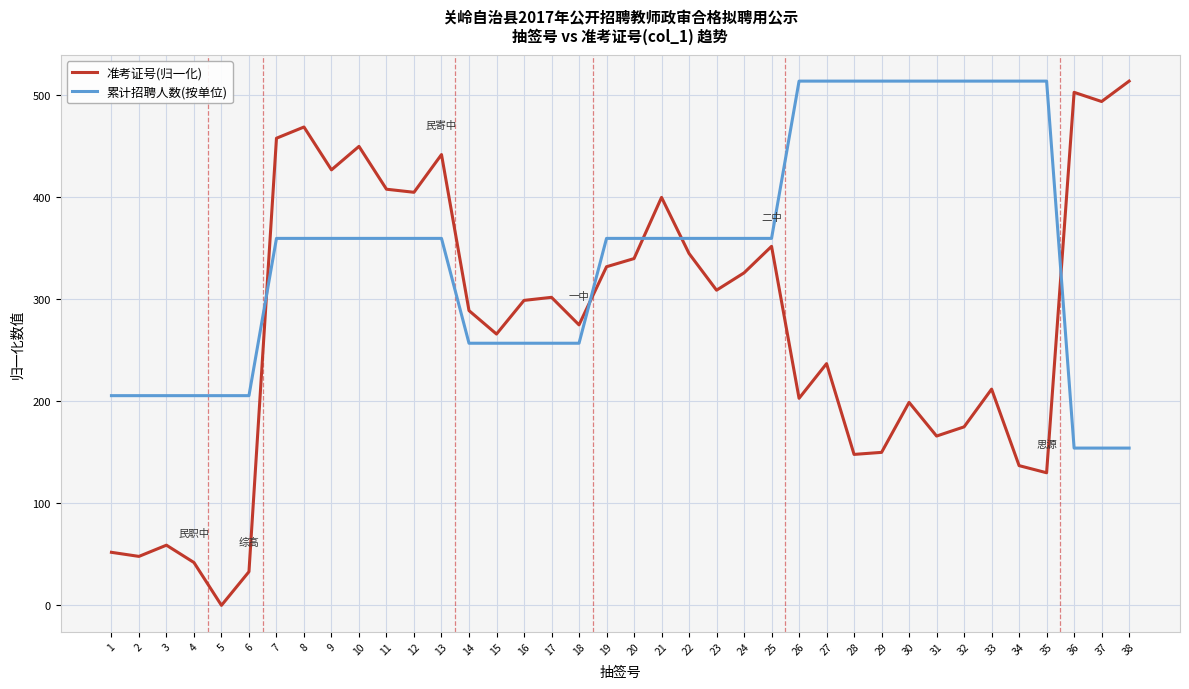

Where do 累计招聘人数(按单位) and 准考证号(归一化) first cross each other?

6 and 7